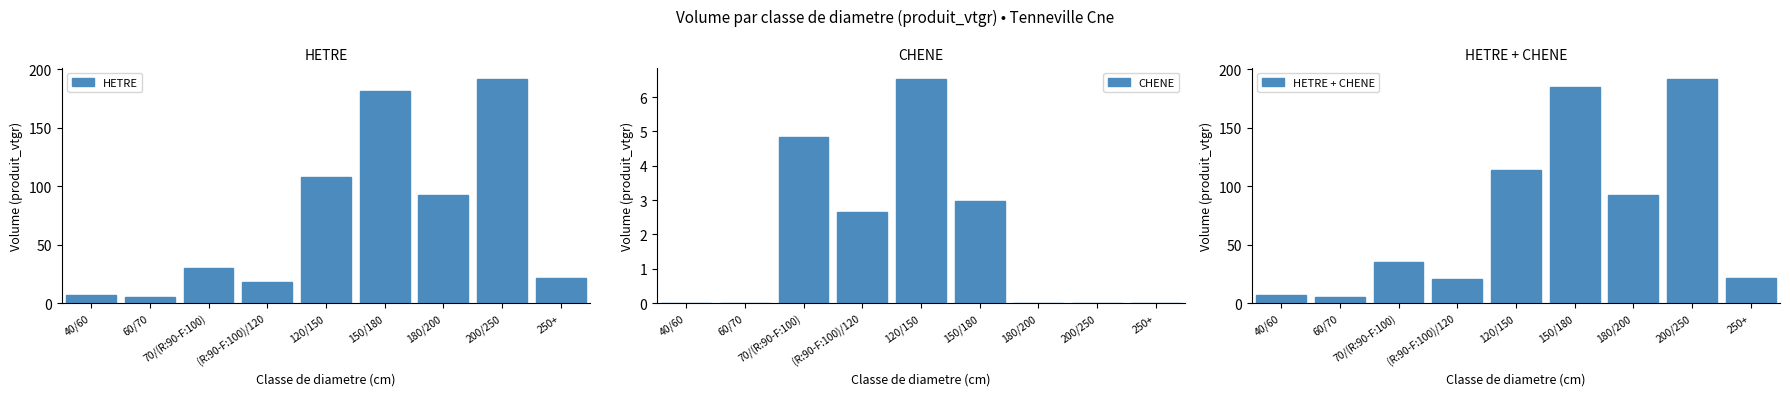

Reading right to left, list all the values displayed in this chart.

HETRE: 250+=21.8	200/250=192.0	180/200=92.4	150/180=181.8	120/150=107.7	(R:90-F:100)/120=17.9	70/(R:90-F:100)=29.9	60/70=4.8	40/60=6.5
CHENE: 250+=0.0	200/250=0.0	180/200=0.0	150/180=3.0	120/150=6.5	(R:90-F:100)/120=2.6	70/(R:90-F:100)=4.8	60/70=0.0	40/60=0.0
HETRE + CHENE: 250+=21.8	200/250=192.0	180/200=92.4	150/180=184.7	120/150=114.3	(R:90-F:100)/120=20.5	70/(R:90-F:100)=34.8	60/70=4.8	40/60=6.5